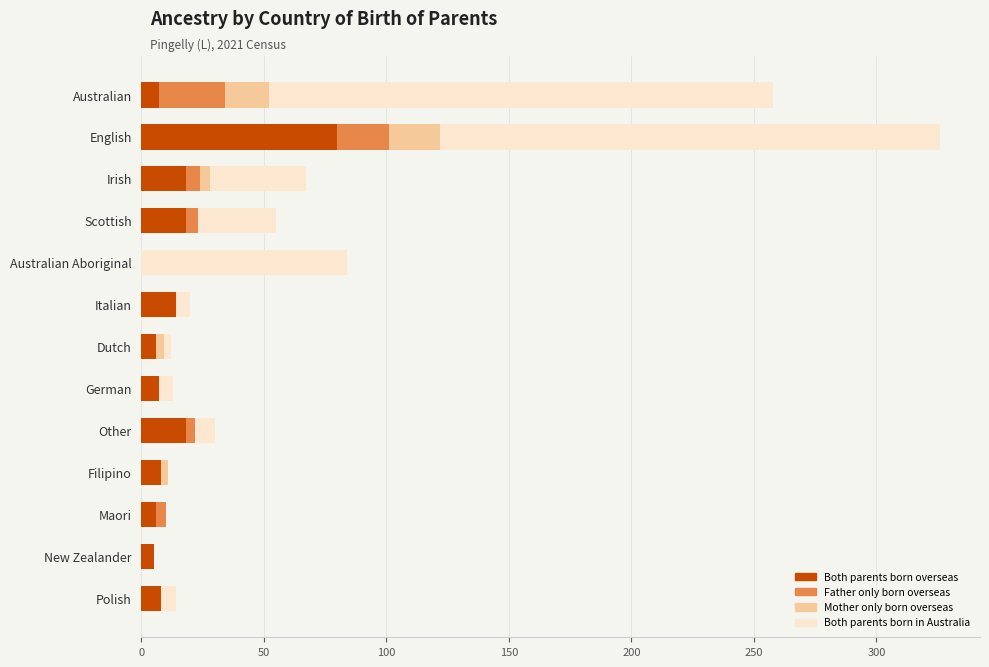

How many categories are shown in the chart?

13